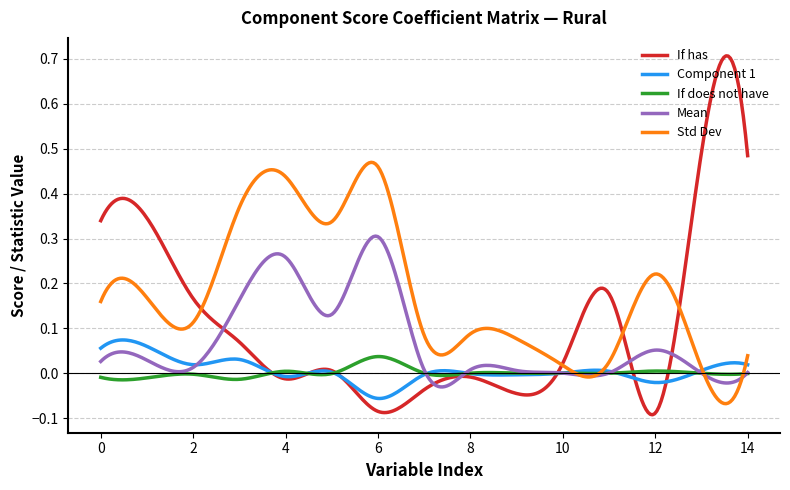

Which series has the largest range (max minus min)?

If has